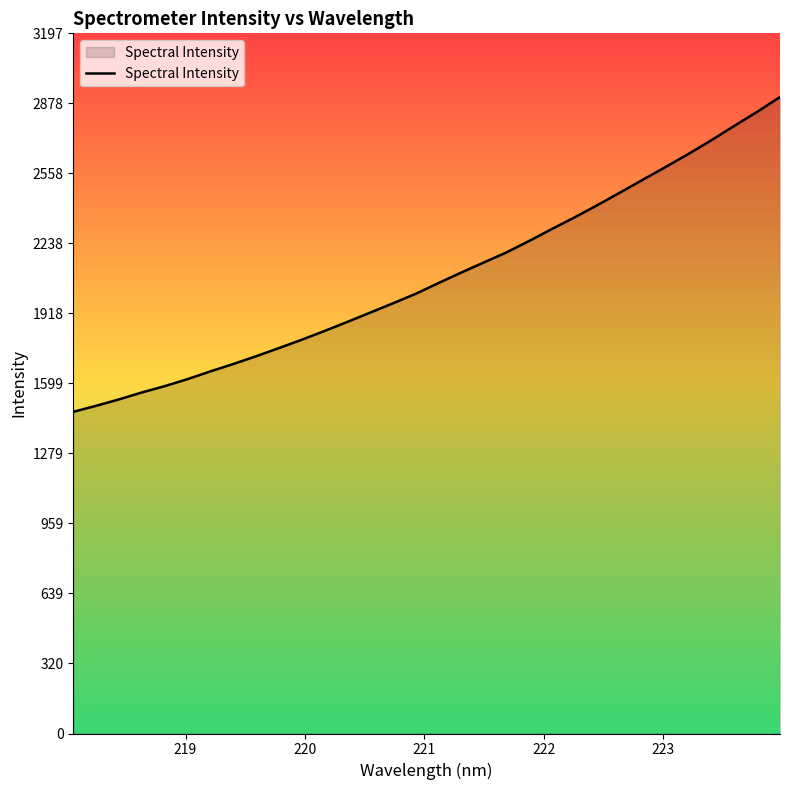

What is the maximum value shown in the chart?

2906.6